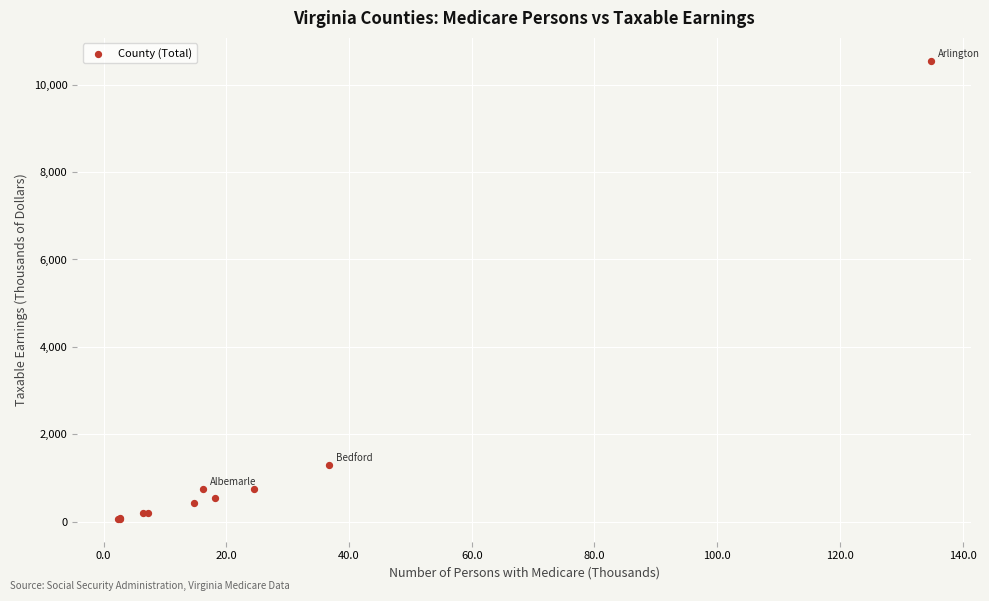

What Y value in the scatter plot is closest to 5307?

1295.6